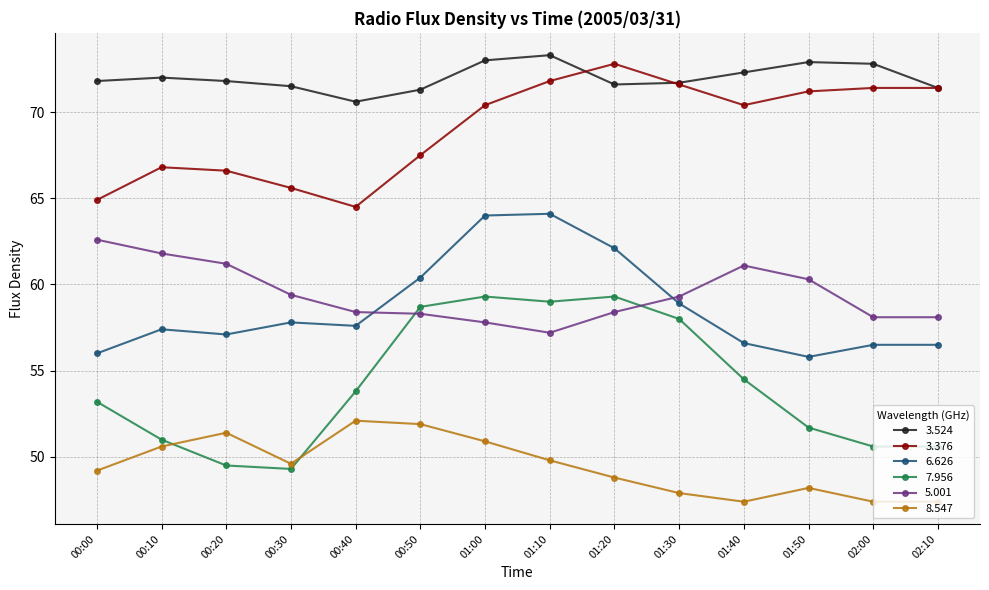

How many values in the 3.376 series exceed 70?

8